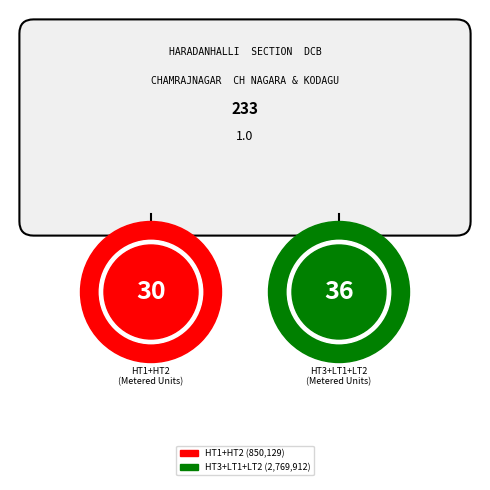

Which slice is the largest?

HT3